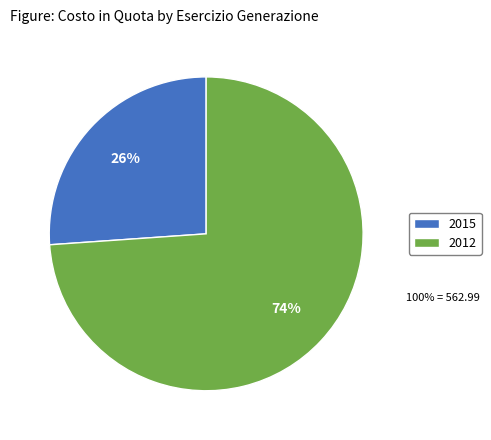

Count the number of slices in the pie.

2